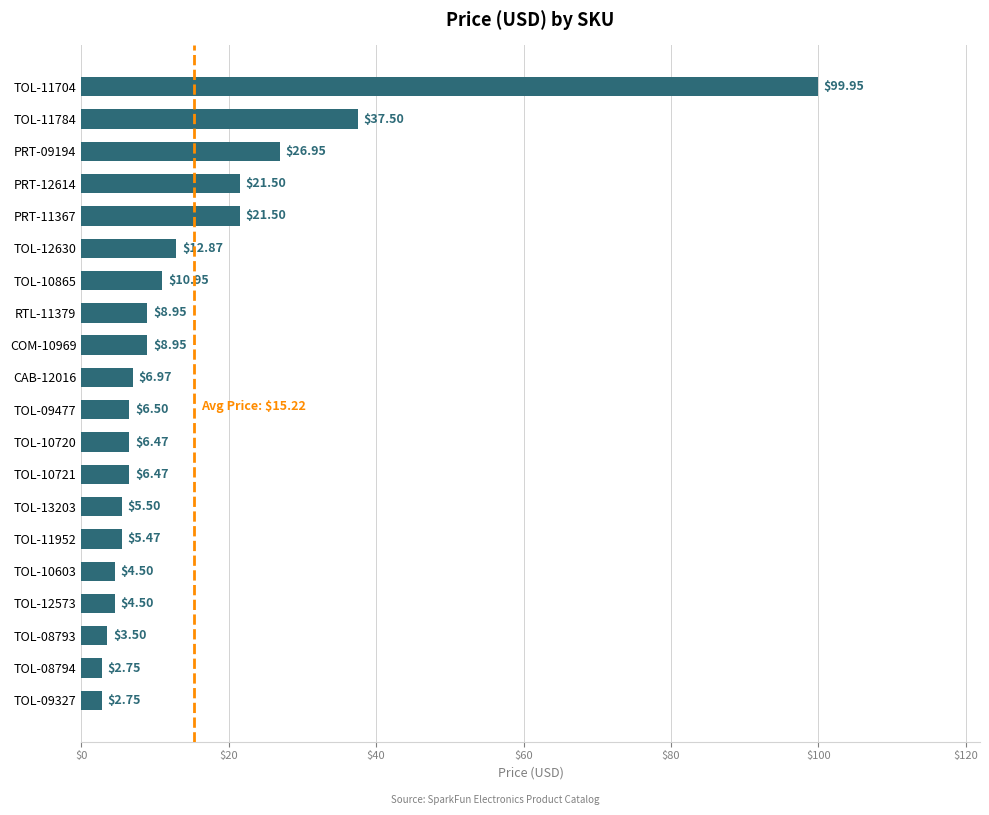

What is the ratio of the value at TOL-11952 to the value at RTL-11379?

0.6